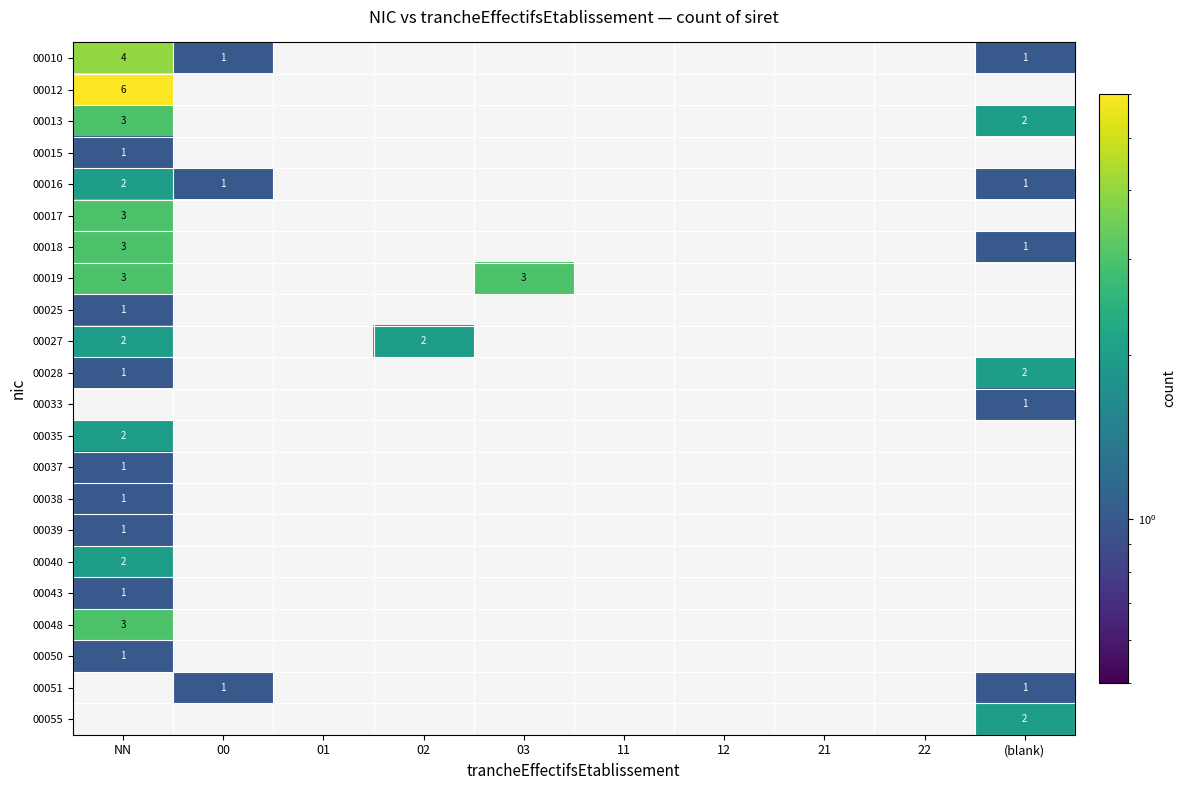

True or false: 00028 has a value of 2 at (blank).

True